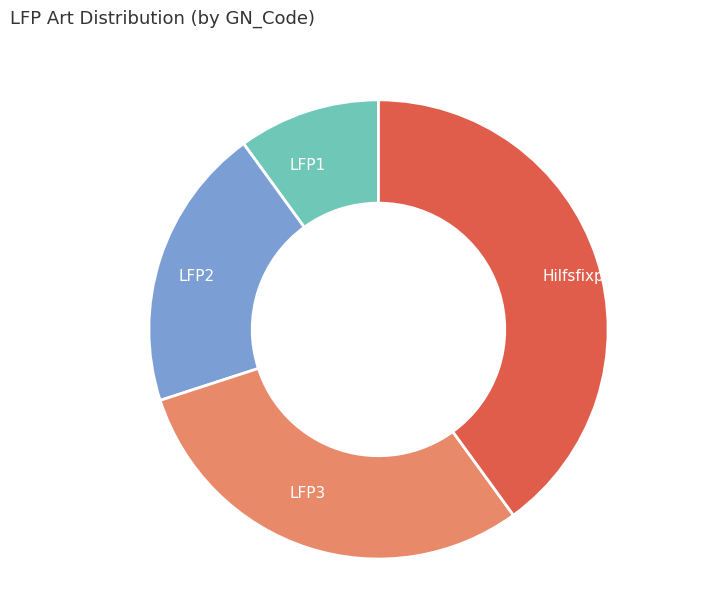

Is the sum of Hilfsfixpunkt and LFP3 greater than half?

Yes